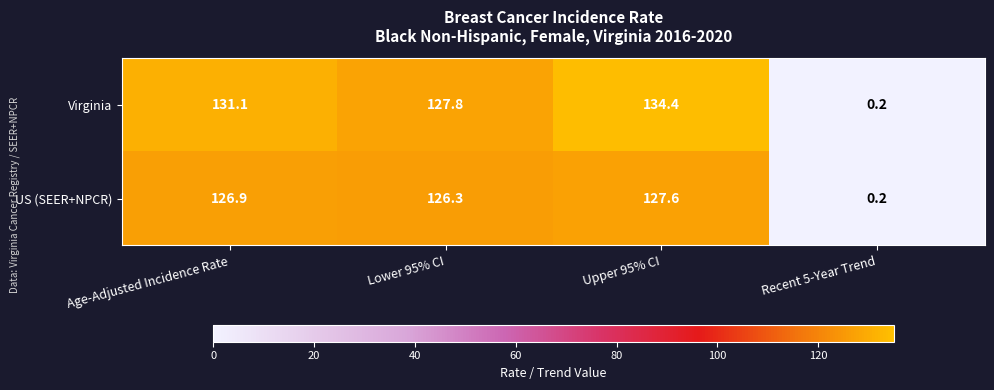

Reading left to right, list all the values displayed in this chart.

Virginia: 131.1	127.8	134.4	0.2
US (SEER+NPCR): 126.9	126.3	127.6	0.2